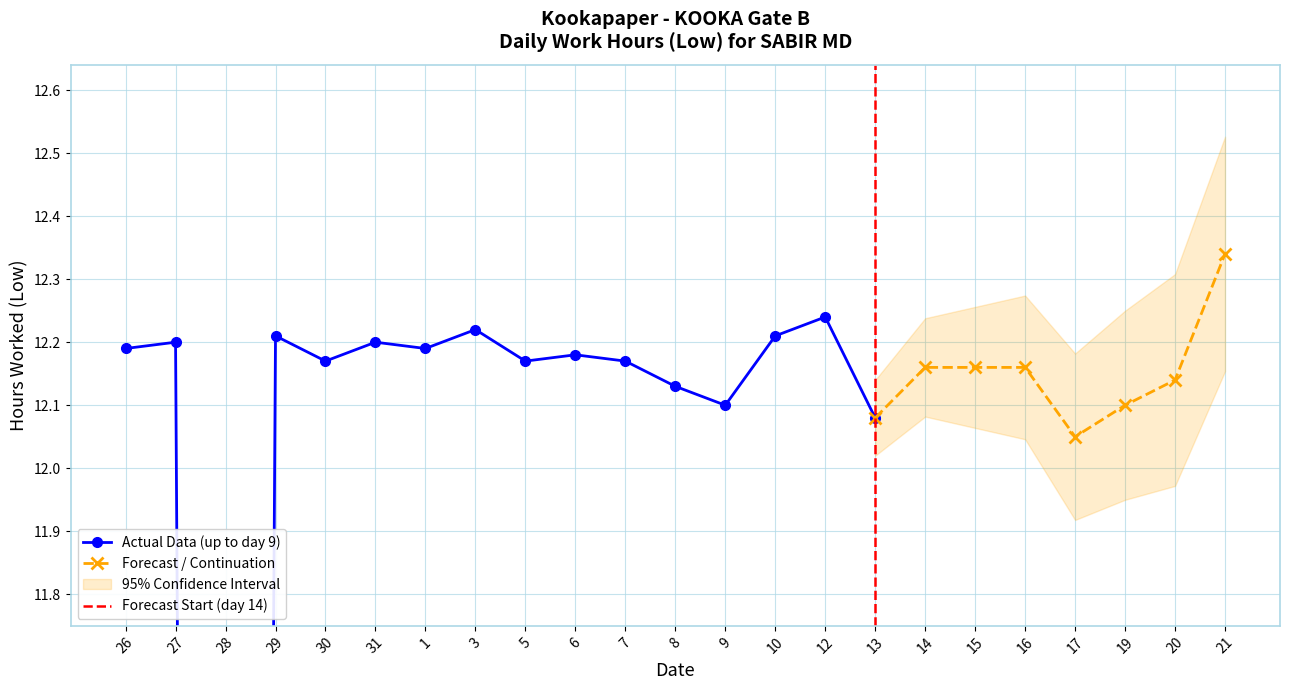

How many values are below 12?

1